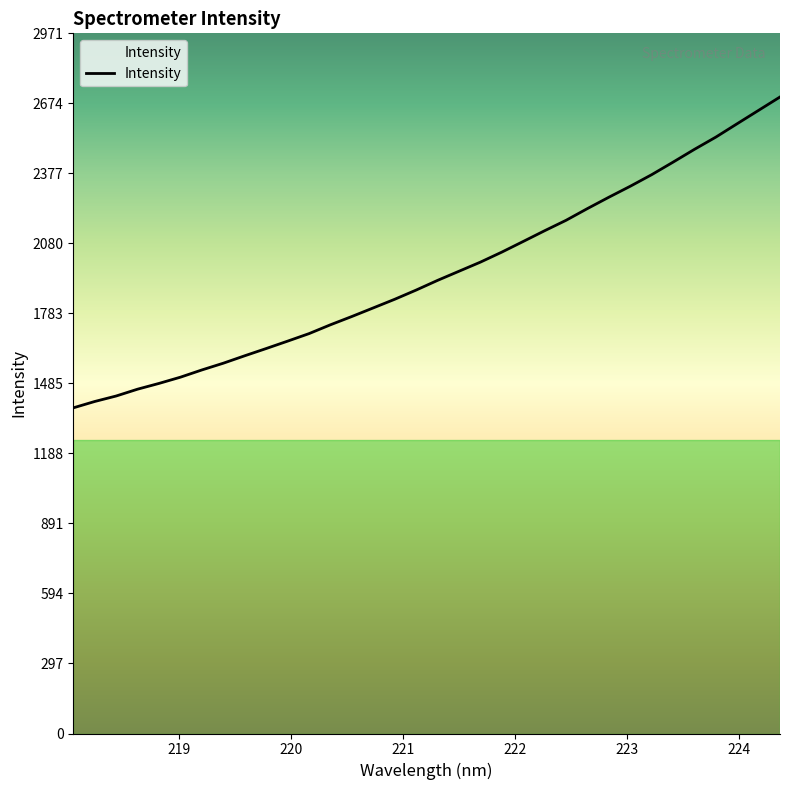

What is the difference between the maximum and minimum values?

1319.0